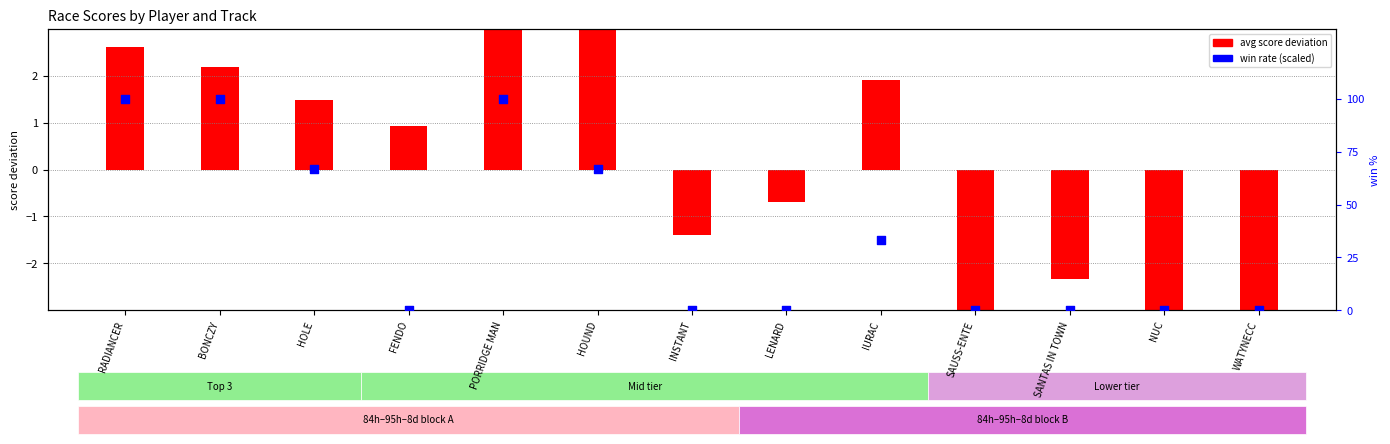

What is the total value across all series at BONCZY?

102.2